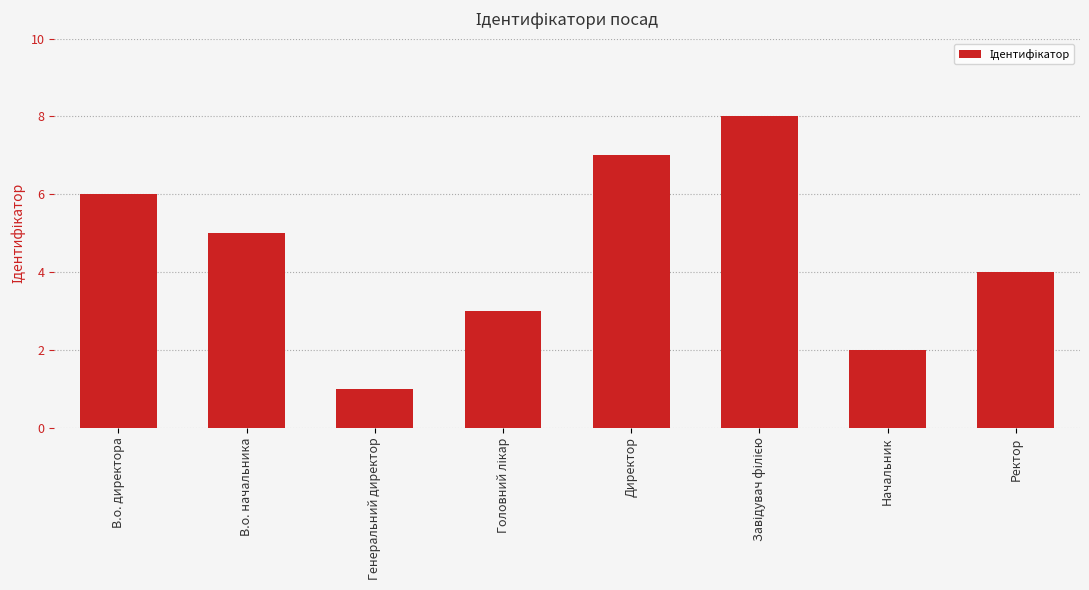

How many categories are shown in the chart?

8